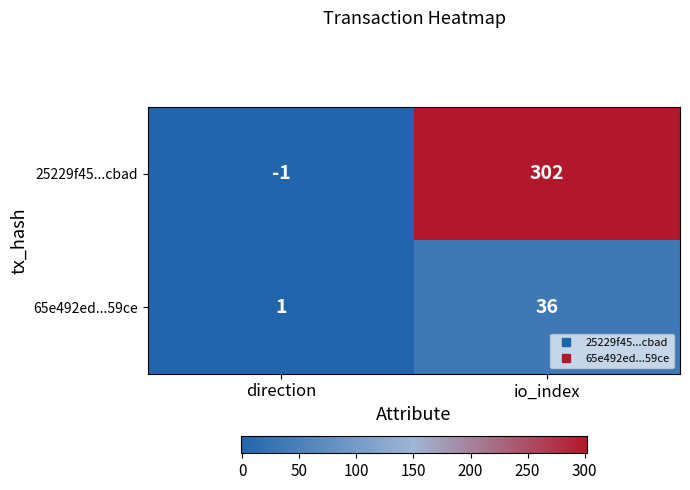

At how many categories does at least one series exceed 99?

1